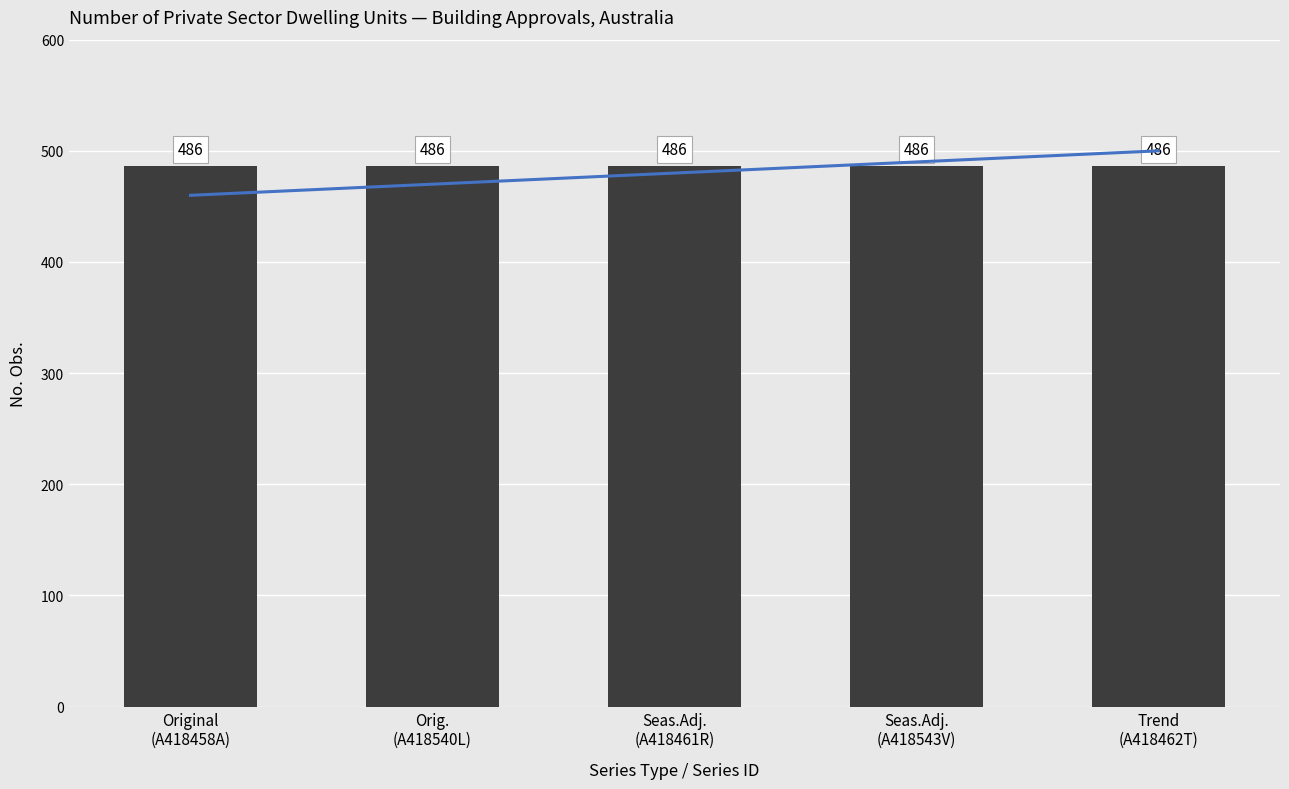

List the labels in order of No. Obs. value, smallest first.

Original
(A418458A), Orig.
(A418540L), Seas.Adj.
(A418461R), Seas.Adj.
(A418543V), Trend
(A418462T)